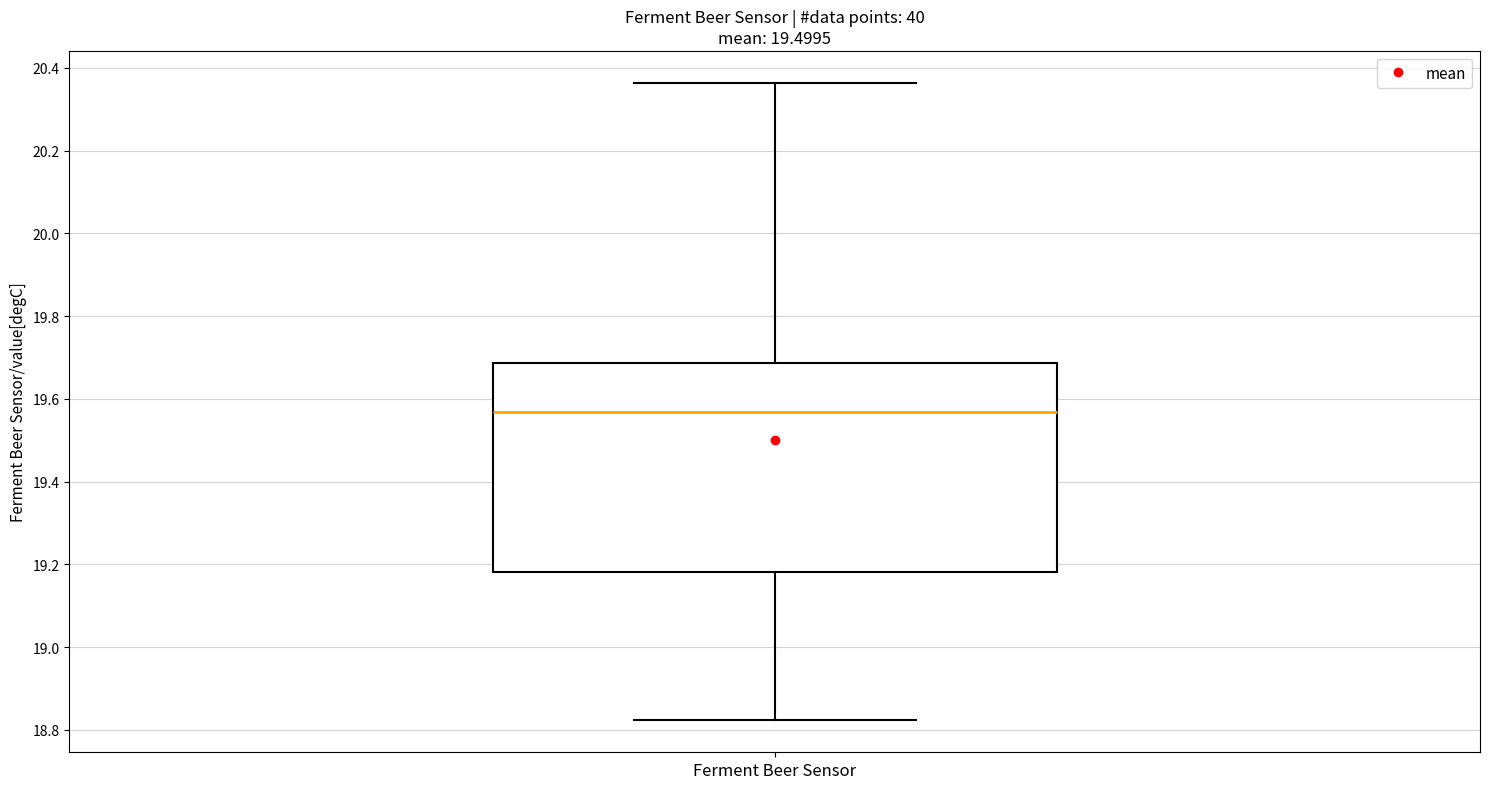

Transcribe this box plot: give where the median line is, the range the box spans, and where the two whiskers end, as read against the y-axis. The values are not printed on the chart, so give them approximately, as read against the axis.

median 19.56, box 19.18 to 19.68, whiskers 18.82 to 20.36